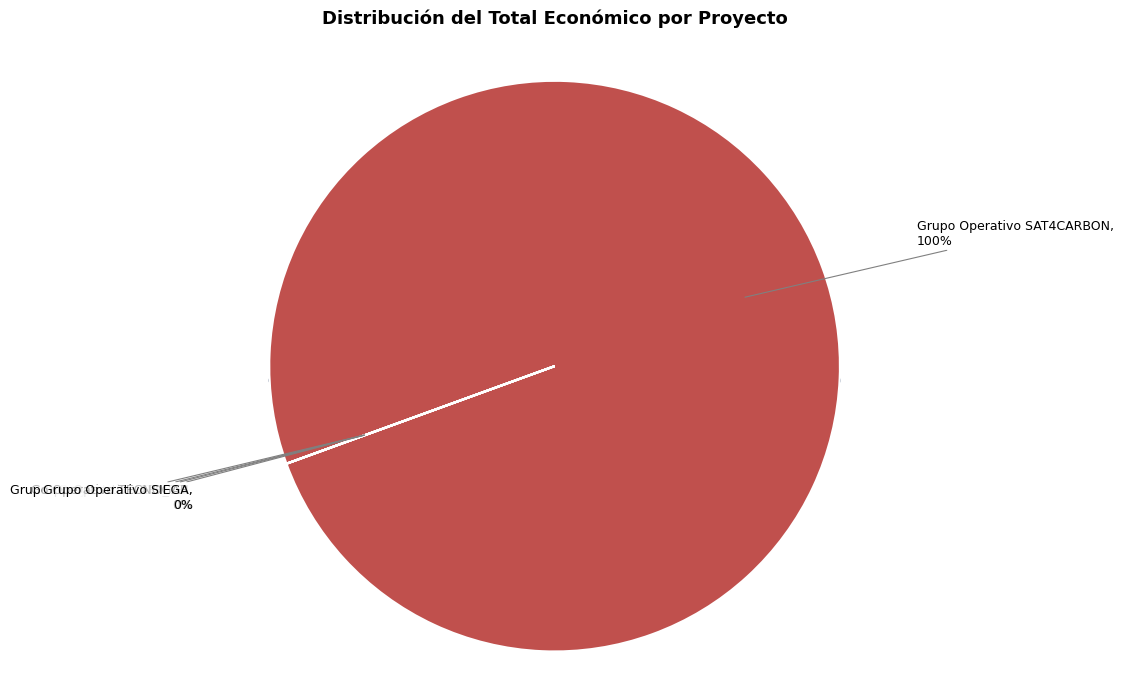

Does any single category account for the majority?

Yes